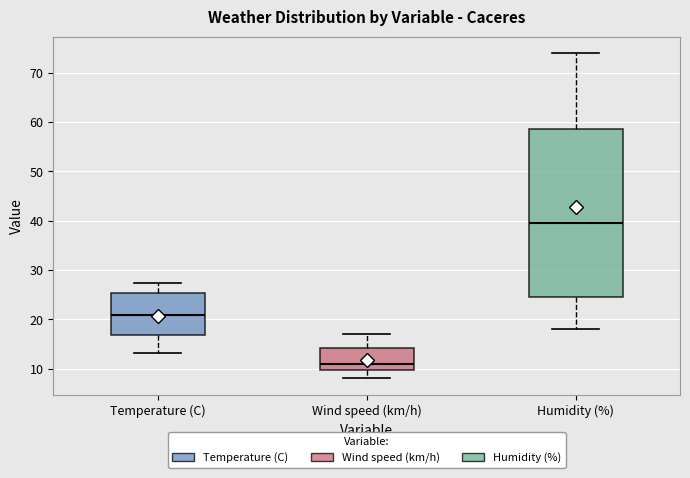

Where does the upper whisker of the box for Wind speed (km/h) end on the y-axis? The values are not printed on the chart, so give them approximately, as read against the axis.

17